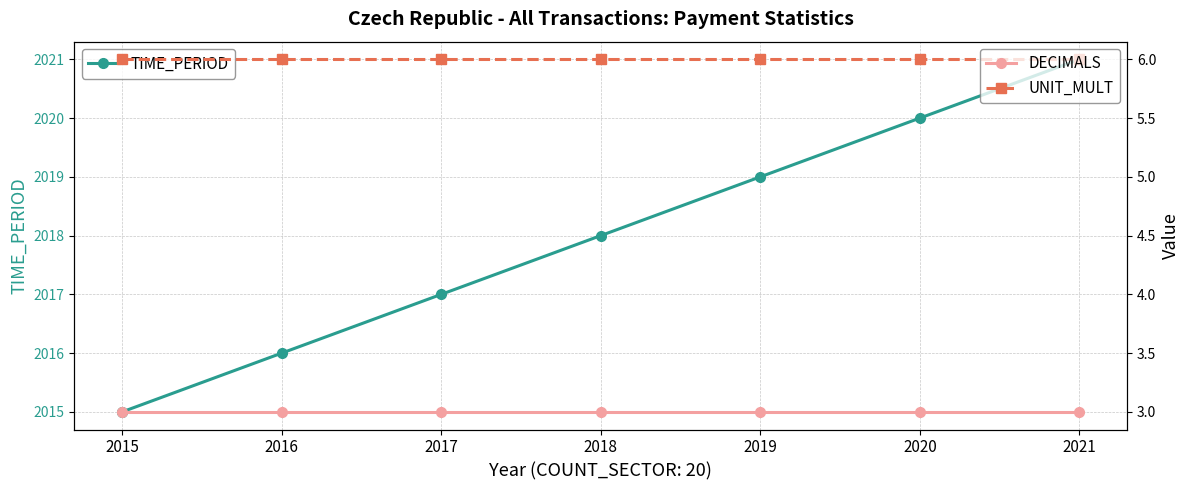

The TIME_PERIOD series shows 2019 at 2019. True or false?

True